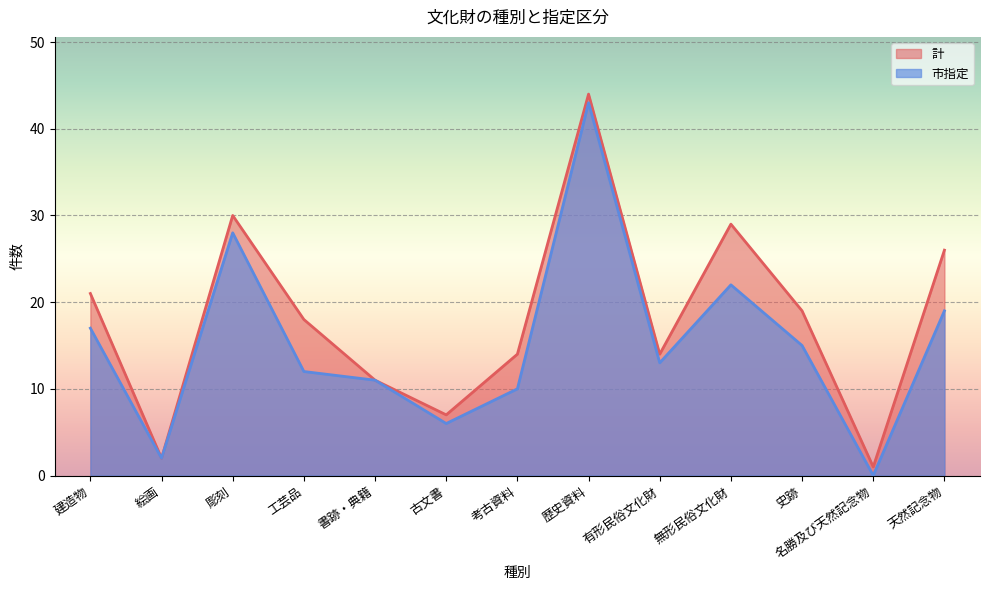

At which category does the chart reach its peak across all series?

歴史資料